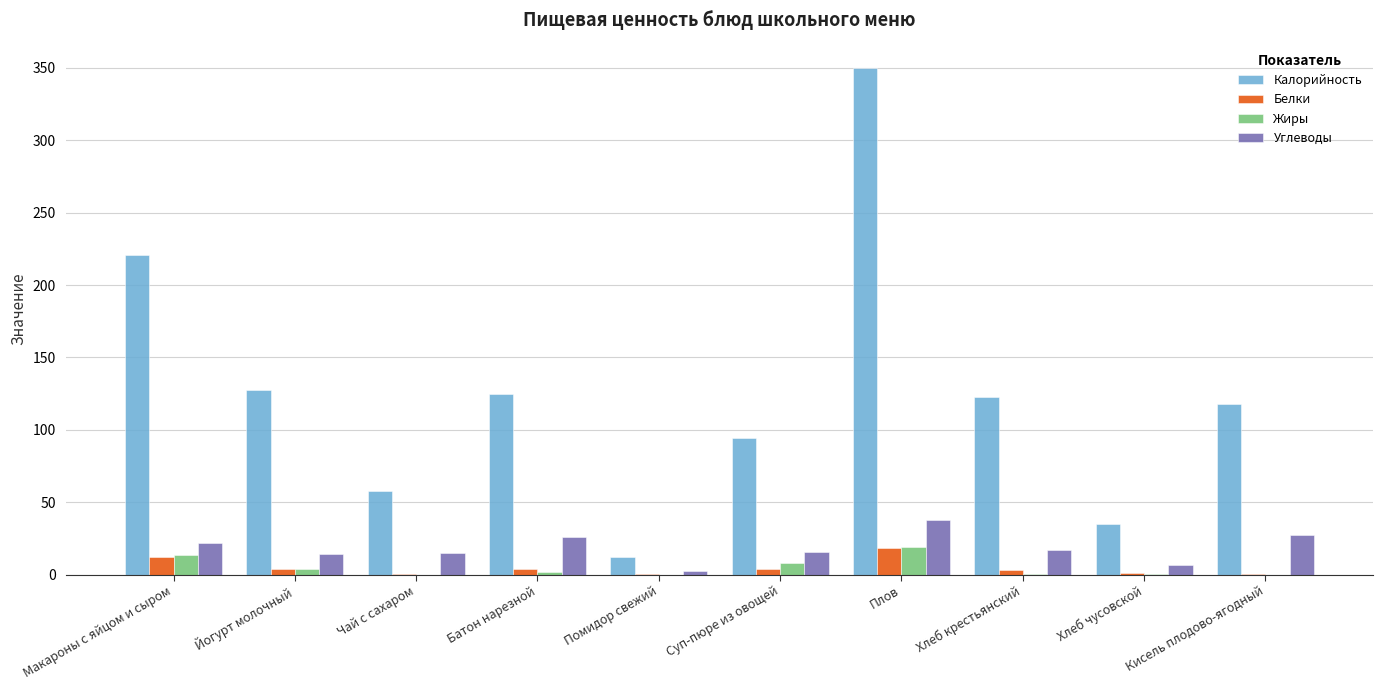

Does the chart contain stacked bars?

No